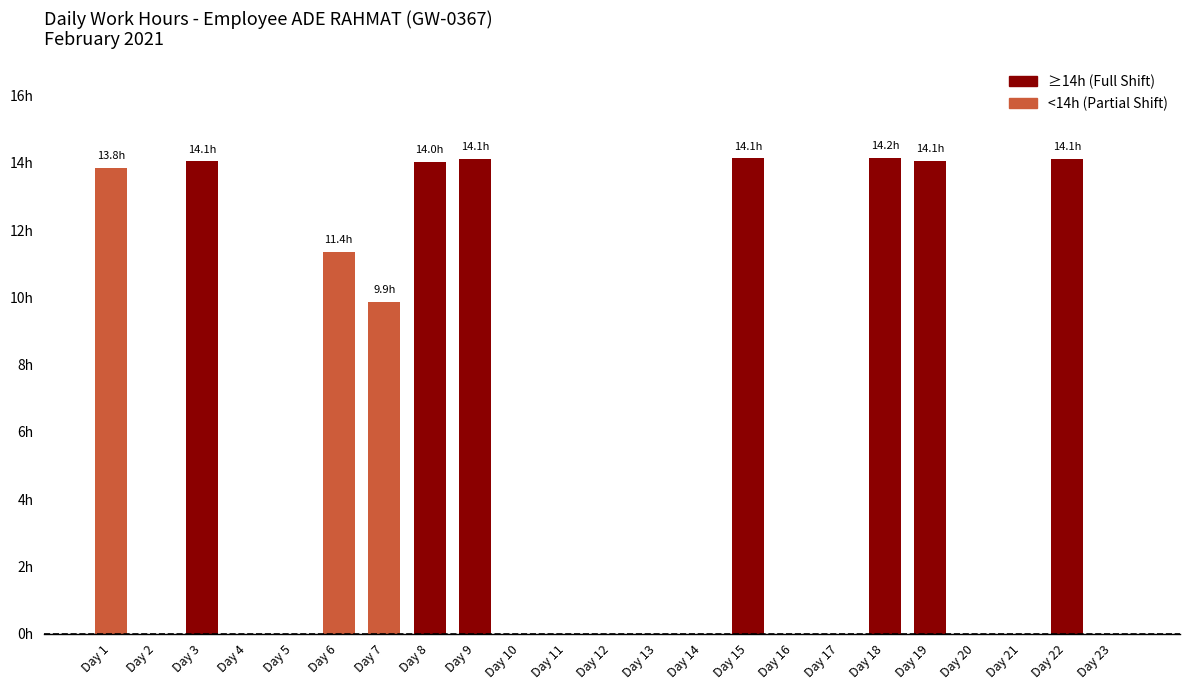

True or false: the data shows 14.1 at Day 3.

True